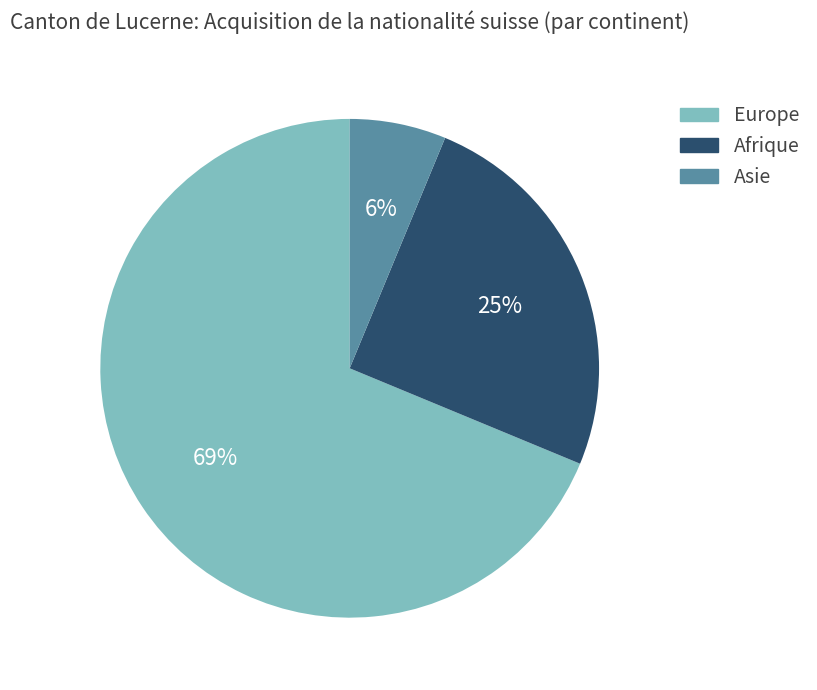

What is the majority slice?

Europe